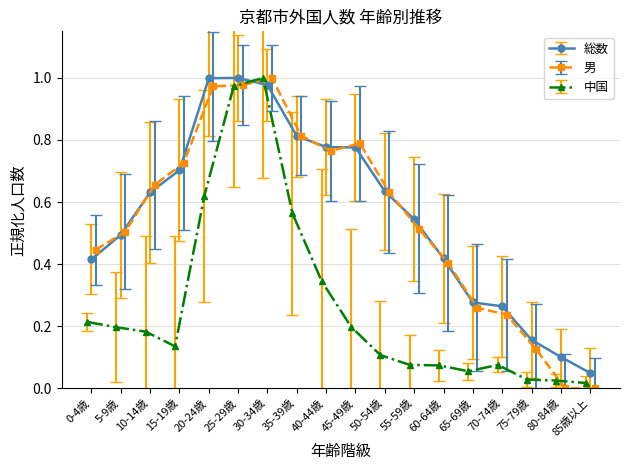

Count the number of data series in this chart.

3